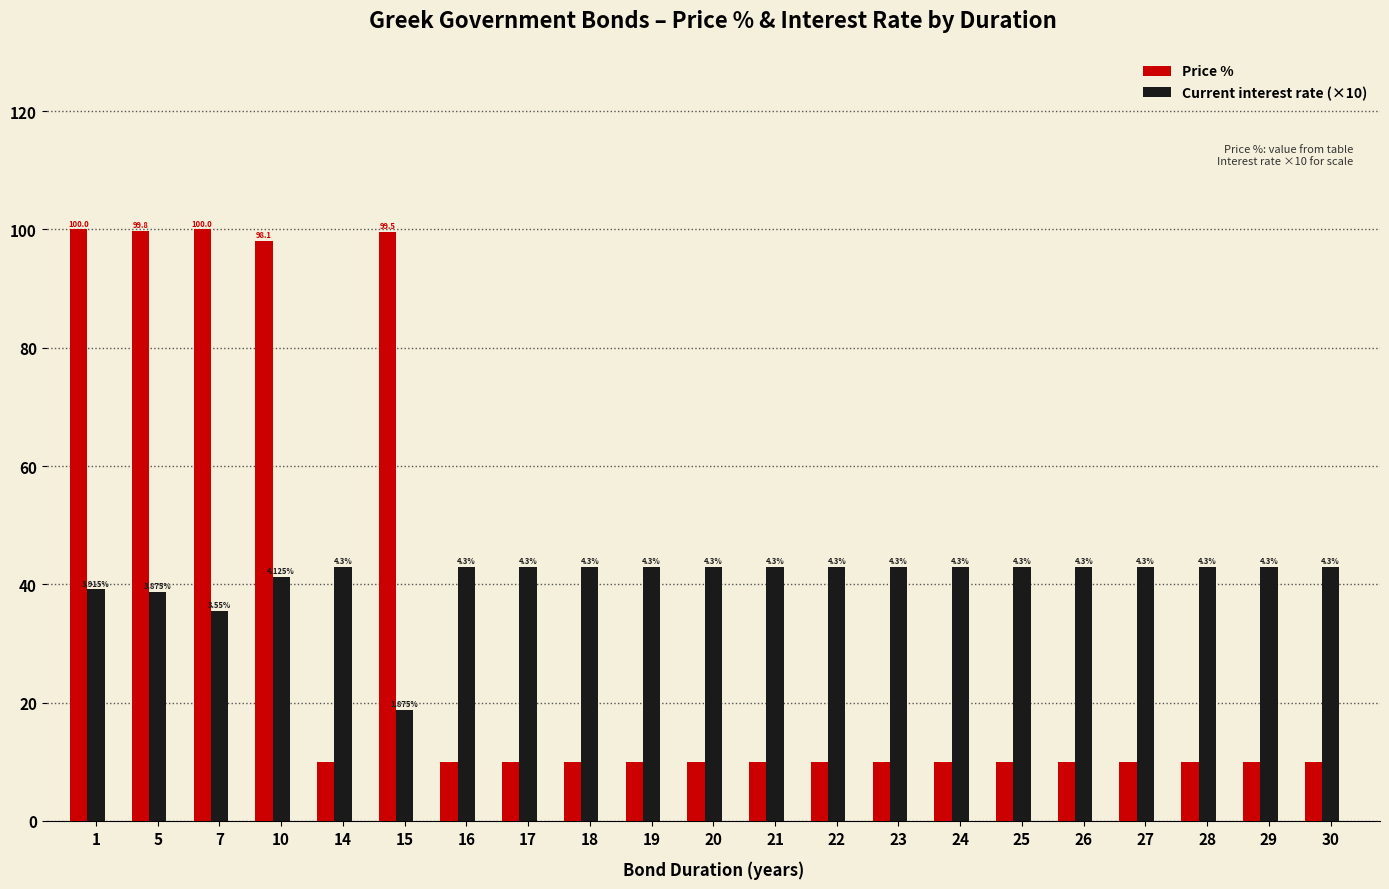

At 10, list the series in order from smallest to largest.

Current interest rate (×10), Price %